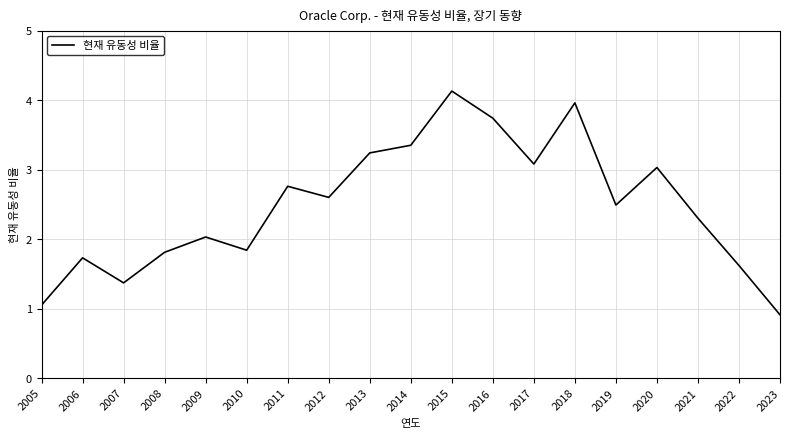

The value at 2021 is 2.3. True or false?

True